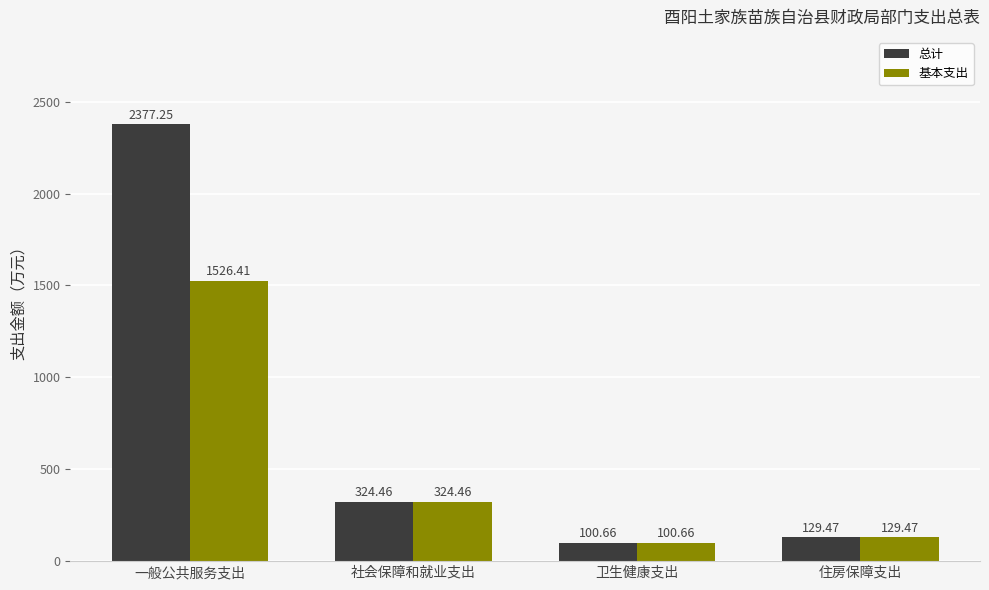

What is the difference between the maximum and minimum values in the 总计 series?

2276.6